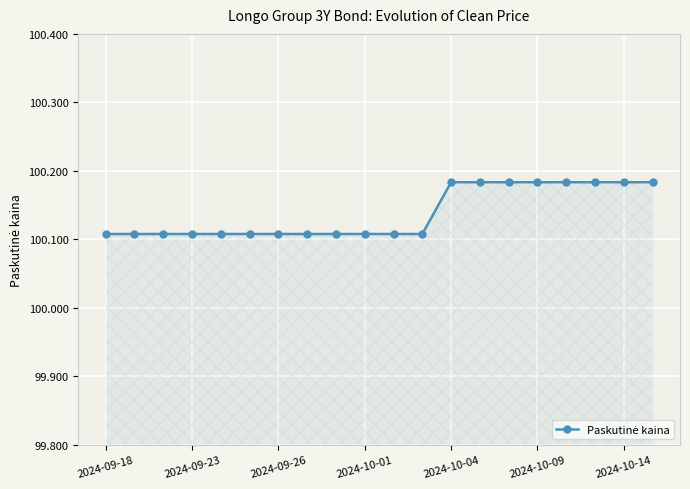

Does the chart display data point markers on the line(s)?

Yes